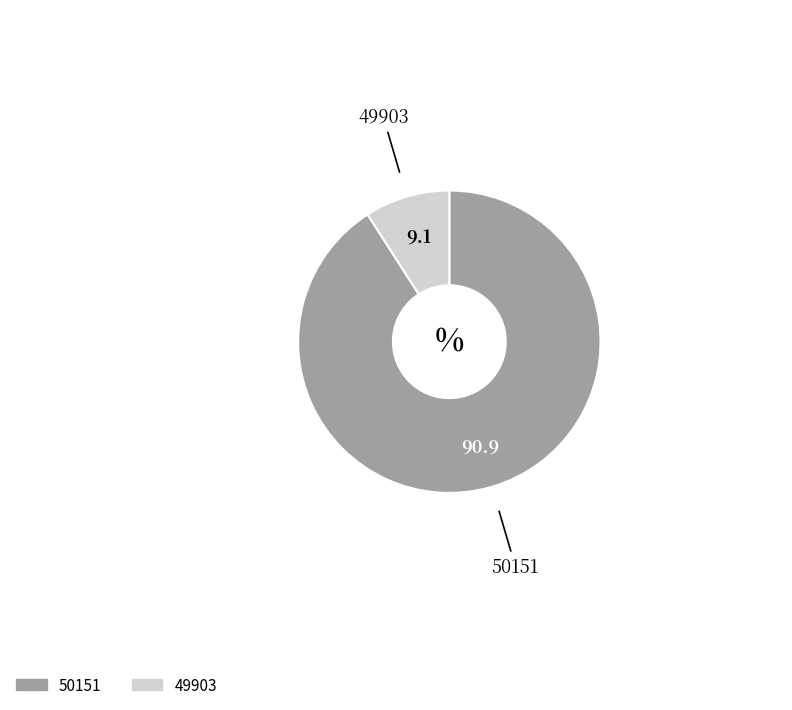

Is it true that 50151 is 80% of the pie?

False